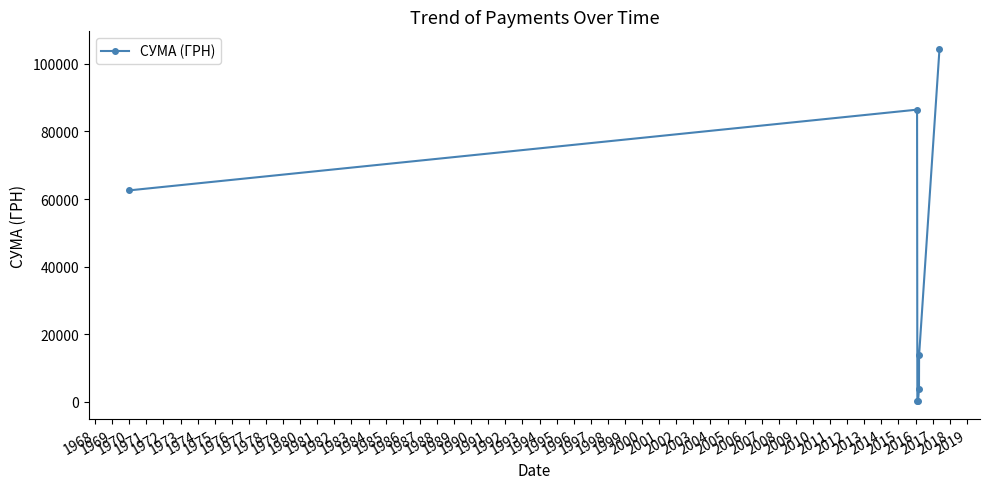

How many lines are shown in the chart?

1